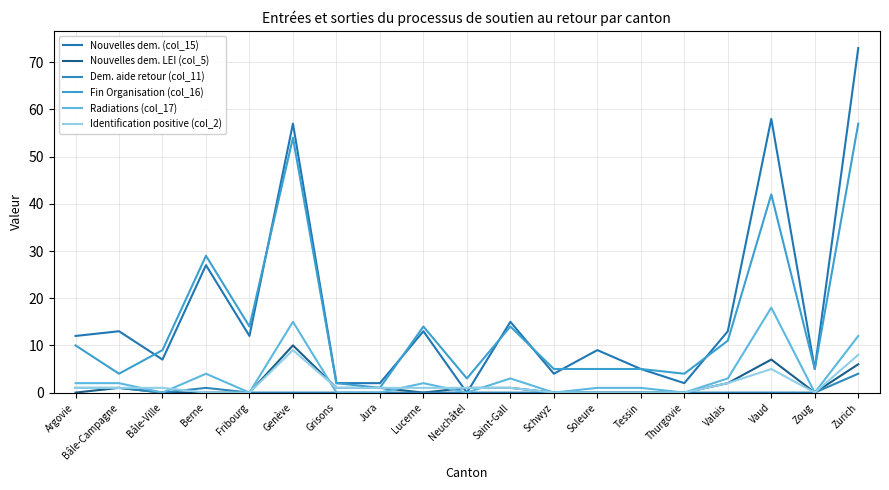

How many lines are shown in the chart?

6